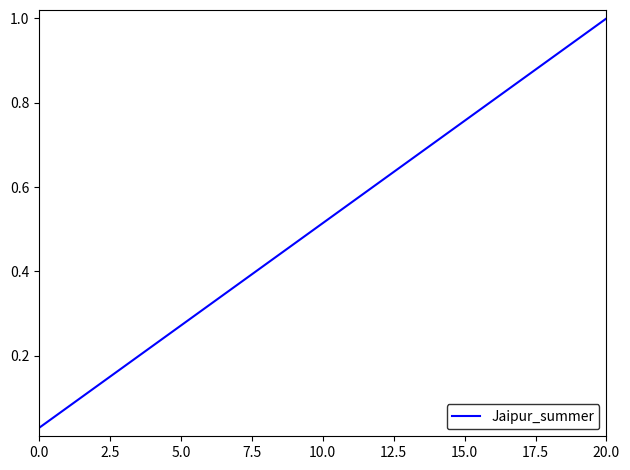

At which category does the chart reach its peak across all series?

20.0